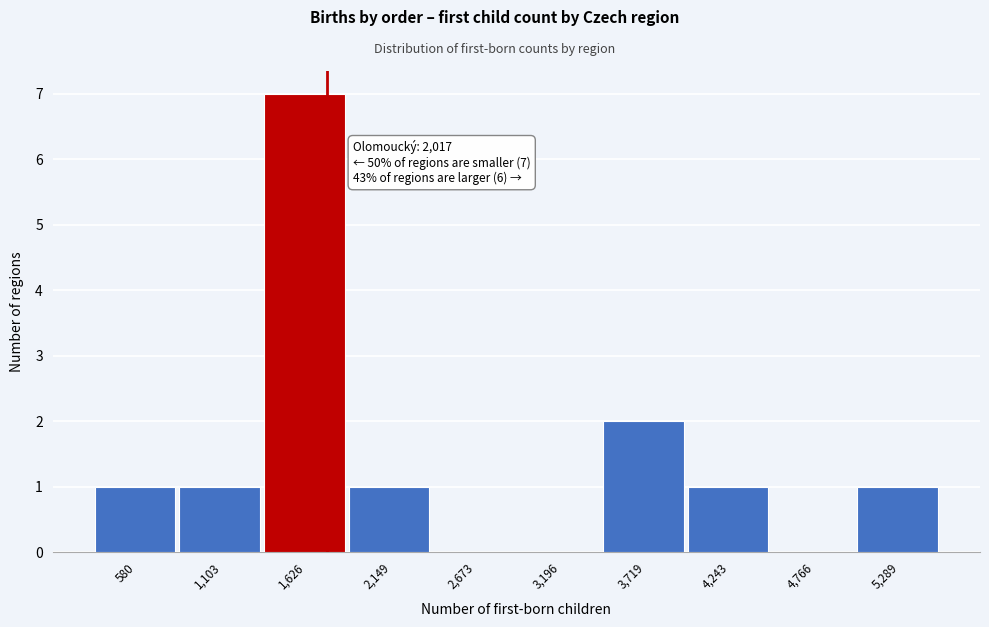

Reading right to left, list all the values displayed in this chart.

5,289=1	4,766=0	4,243=1	3,719=2	3,196=0	2,673=0	2,149=1	1,626=7	1,103=1	580=1